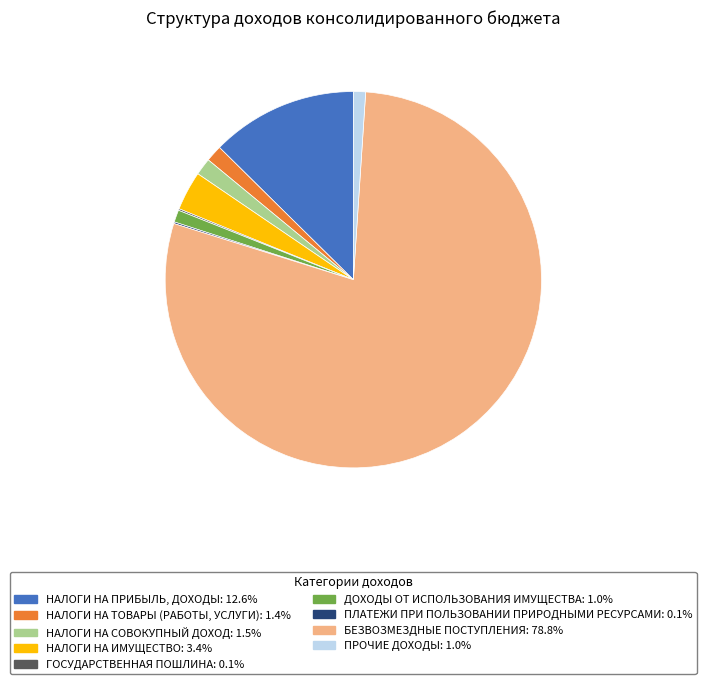

Approximately how many times larger is the value at НАЛОГИ НА ТОВАРЫ (РАБОТЫ, УСЛУГИ) compared to НАЛОГИ НА ИМУЩЕСТВО?

0.4